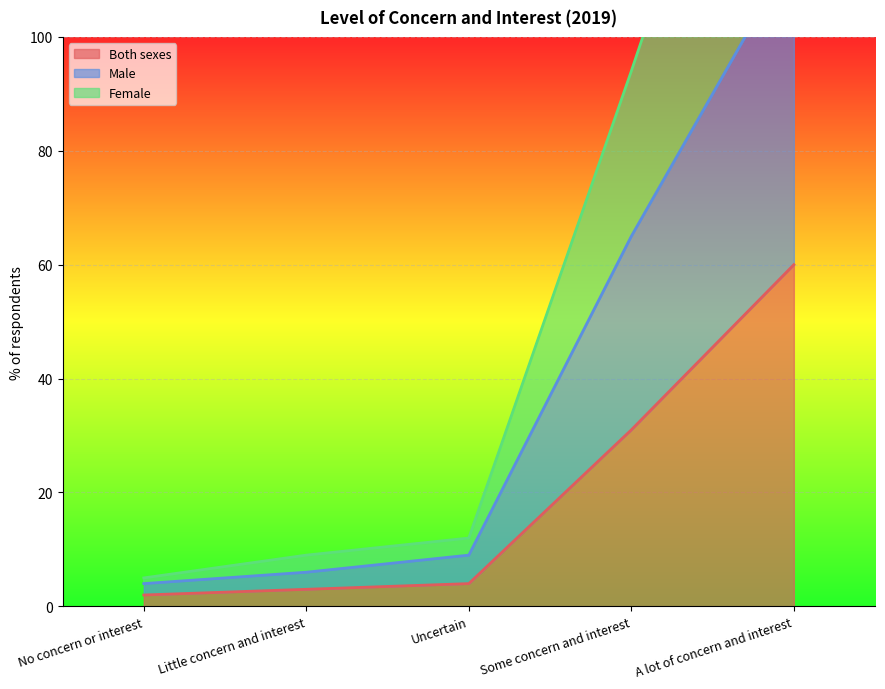

Rank the series by their maximum value, from highest to lowest.

Female, Male, Both sexes